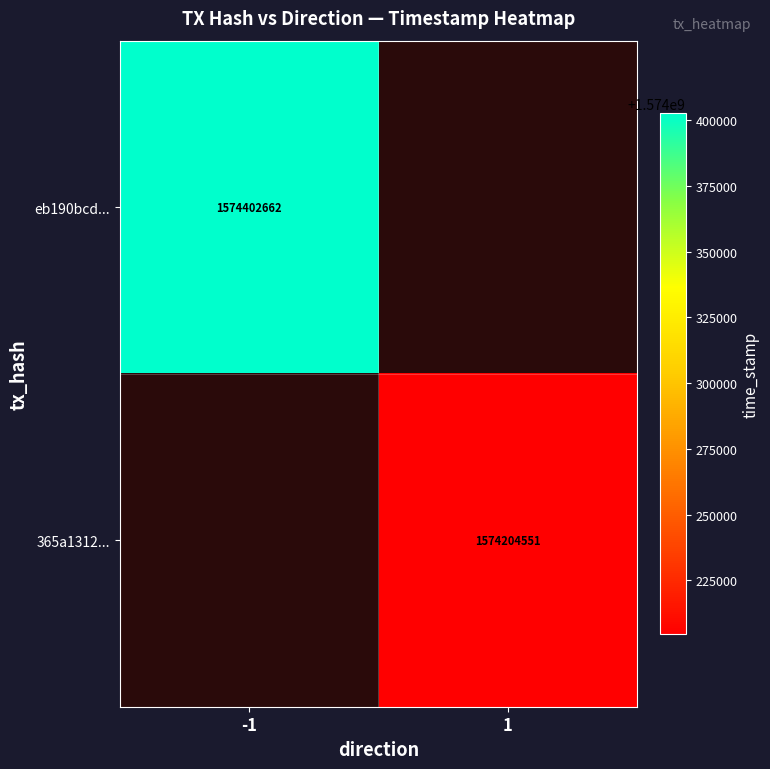

The value of eb190bcd... at -1 is 1574402662. True or false?

True